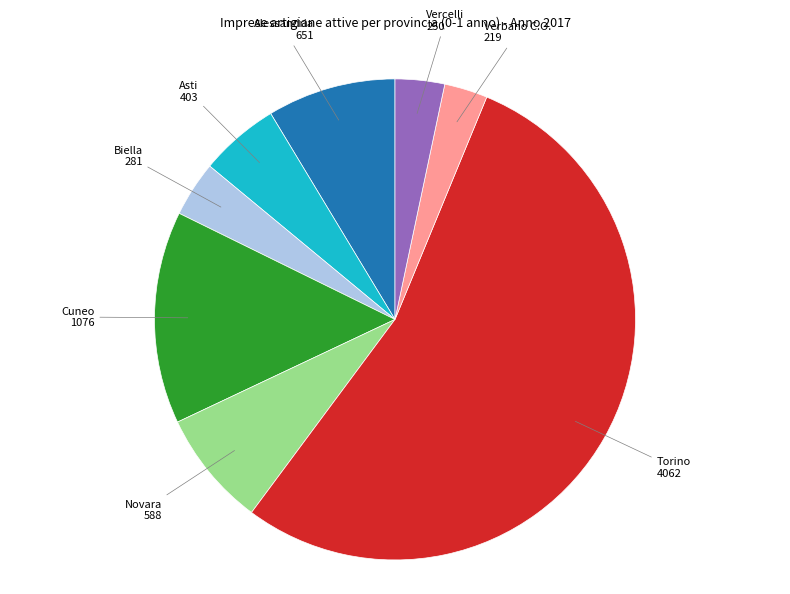

Count the number of slices in the pie.

8